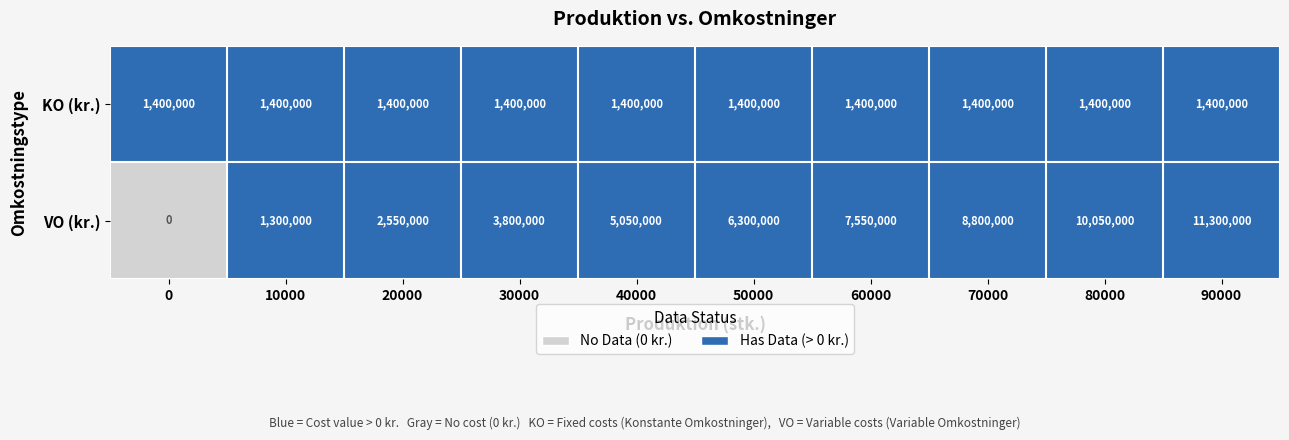

Is it true that KO (kr.) equals 2429183 at 0?

False